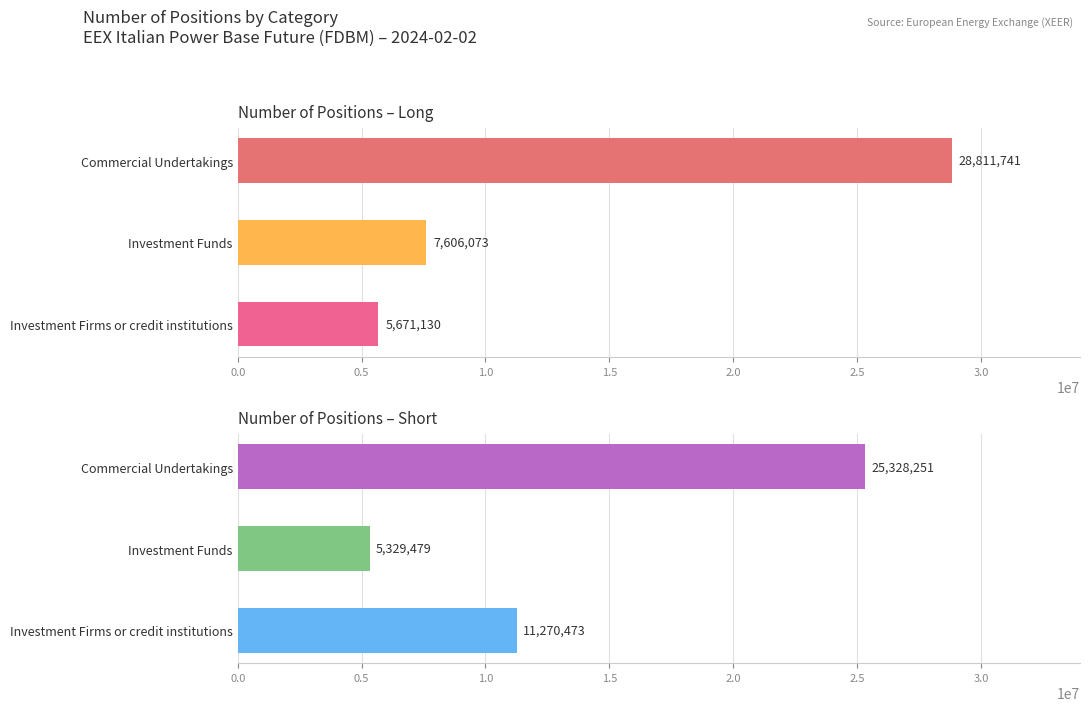

Between Investment Firms or credit institutions and Commercial Undertakings, which series saw the biggest shift?

Long